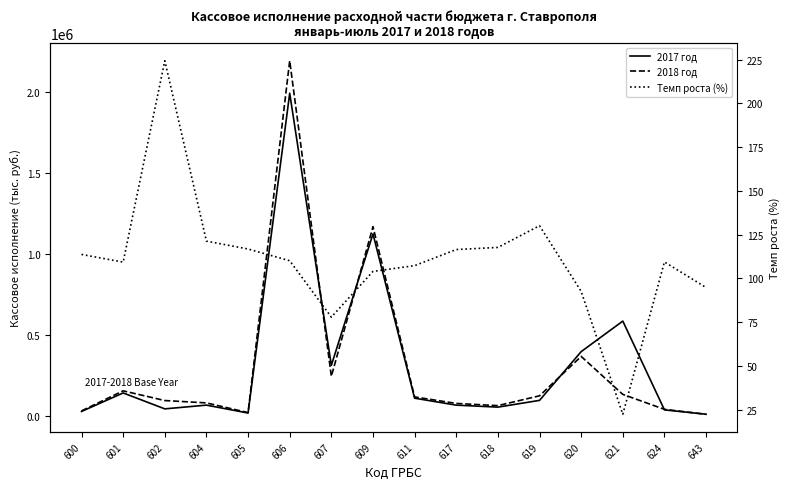

Reading left to right, list all the values displayed in this chart.

Кассовое исполнение за 2017 год: 25389.0	139774.0	41406.0	64502.0	15648.0	1992155.0	310540.0	1122799.0	107412.0	64388.0	52152.0	93845.0	395079.0	583844.0	35170.0	8195.0
Кассовое исполнение за 2018 год: 28857.0	152794.0	92870.0	78254.0	18274.0	2192846.0	242053.0	1167431.0	115300.0	74981.0	61365.0	122118.0	365723.0	130869.0	38478.0	7766.0
Темп роста (%): 113.7	109.3	224.3	121.3	116.8	110.1	77.9	104.0	107.3	116.5	117.7	130.1	92.6	22.4	109.4	94.8